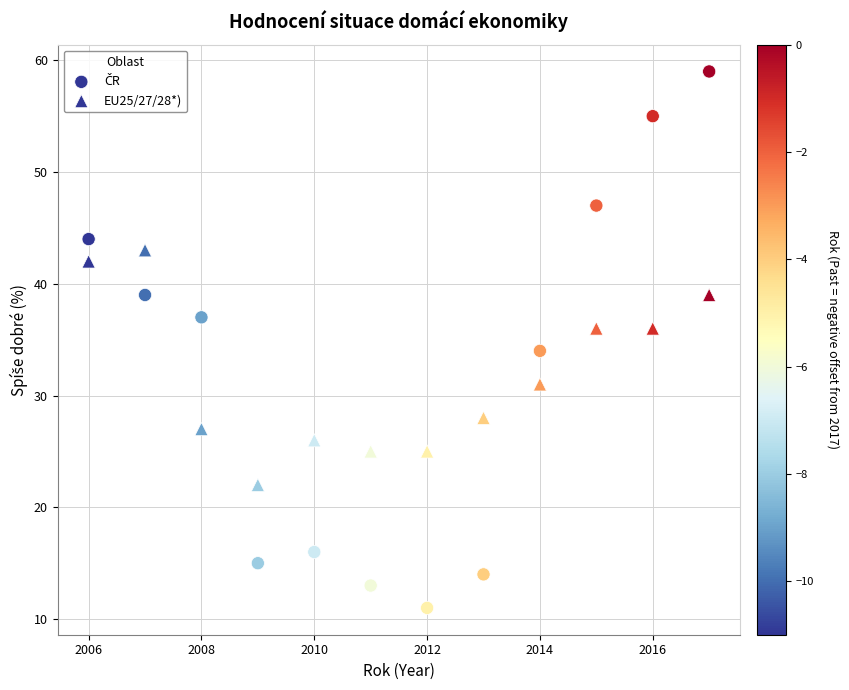

How many points are shown in the scatter plot?

24